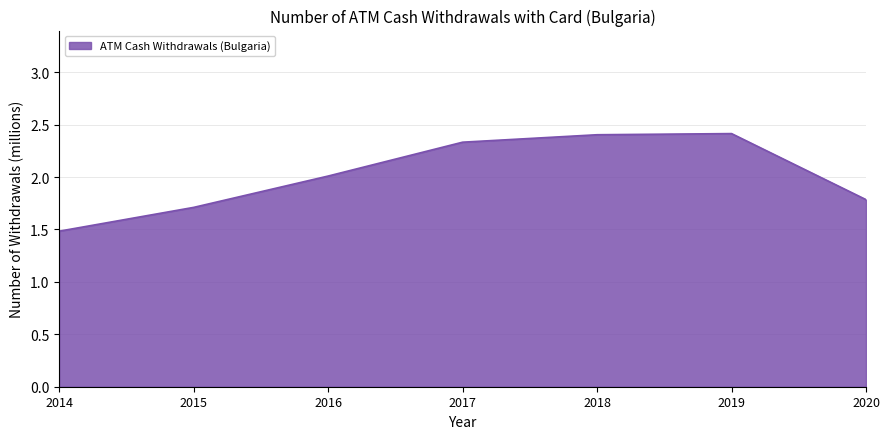

What is the difference between the maximum and second lowest values?

0.7